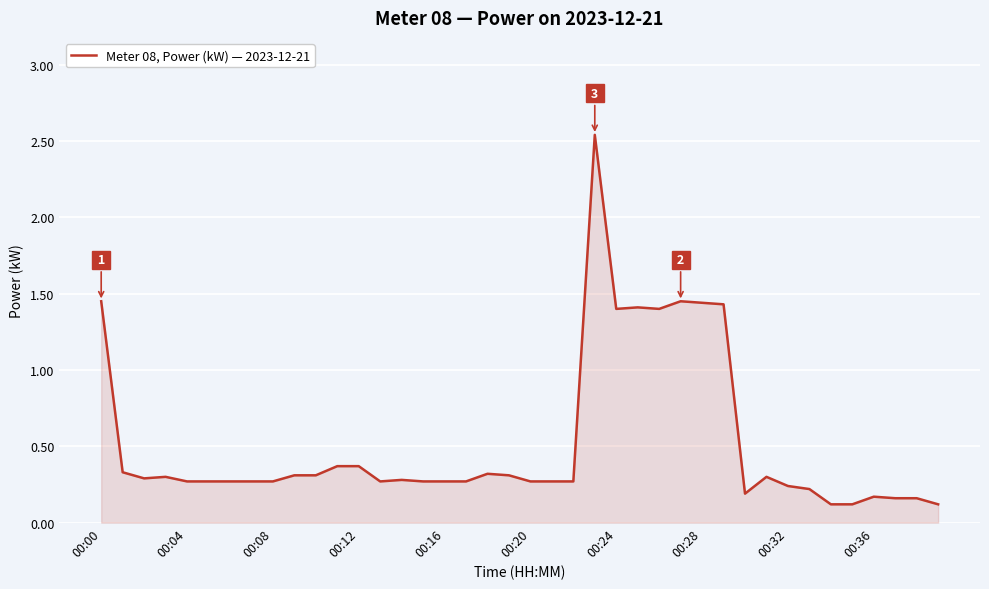

What is the difference between the maximum and minimum values?

2.4